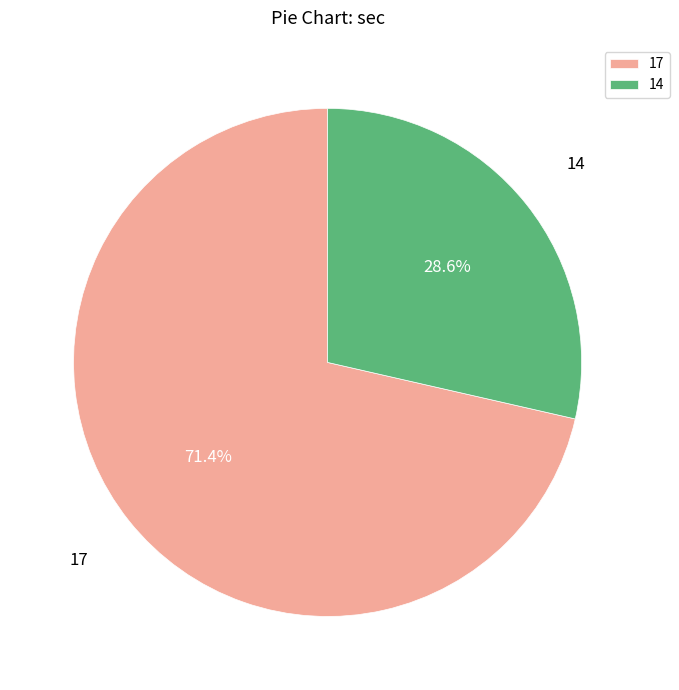

To the nearest percent, what is the difference between the largest and smallest slice percentages?

43%